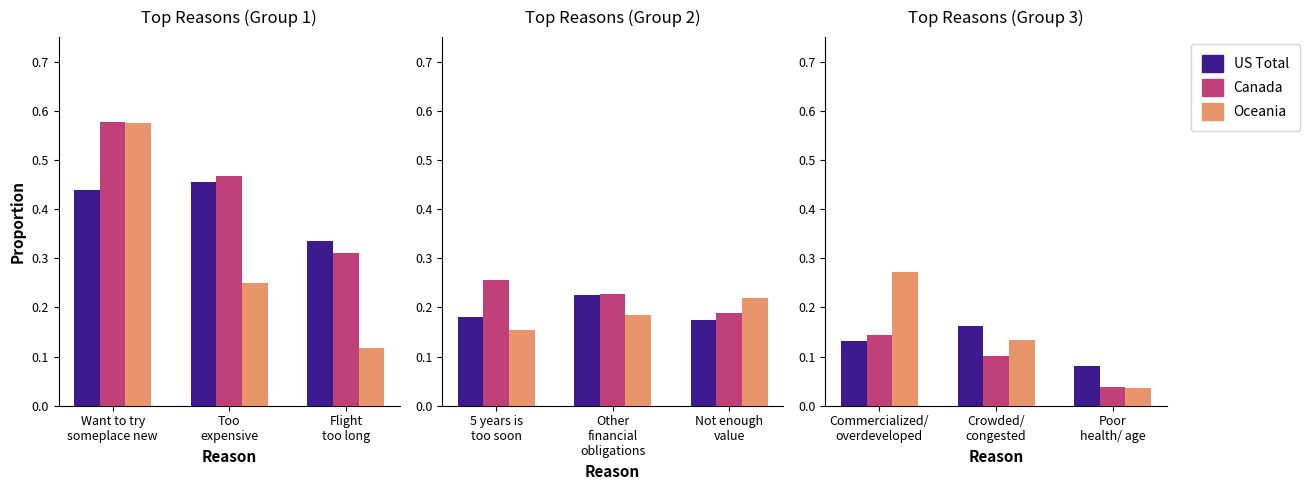

What is the spread (max minus min) of values at Commercialized/ overdeveloped?

0.1